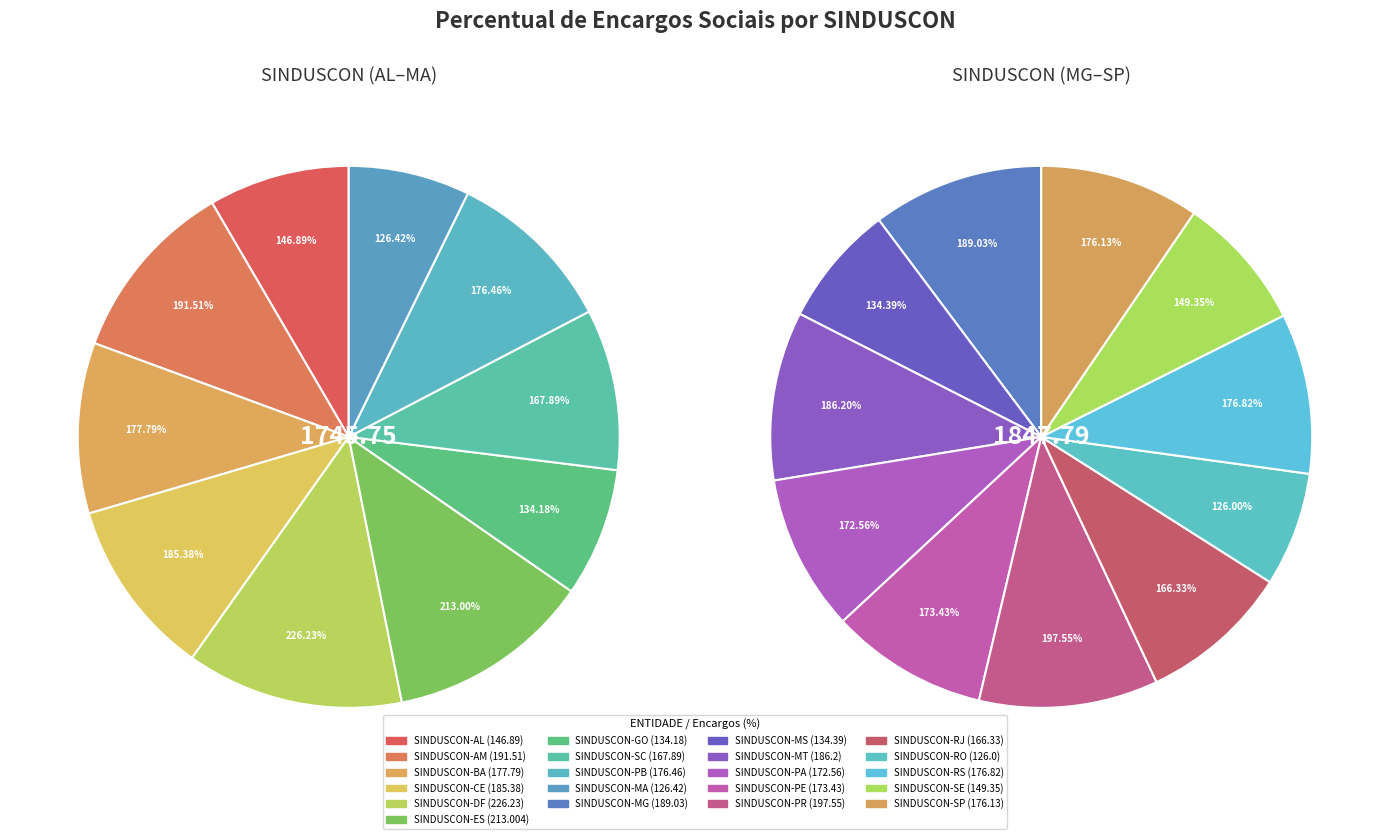

How many slices are in this pie chart?

21